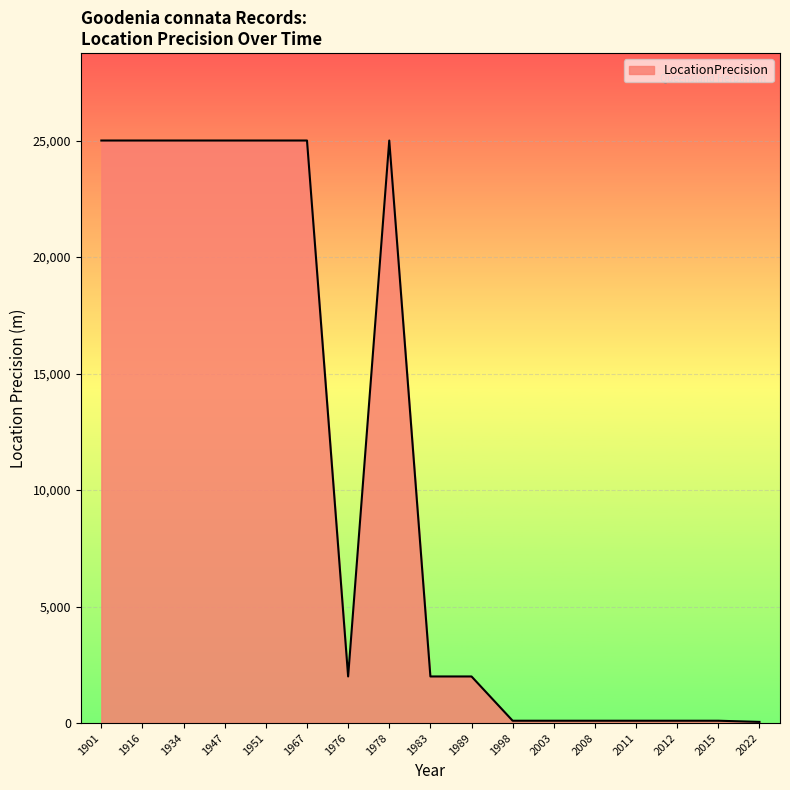

What is the difference between the second highest and minimum values?

24950